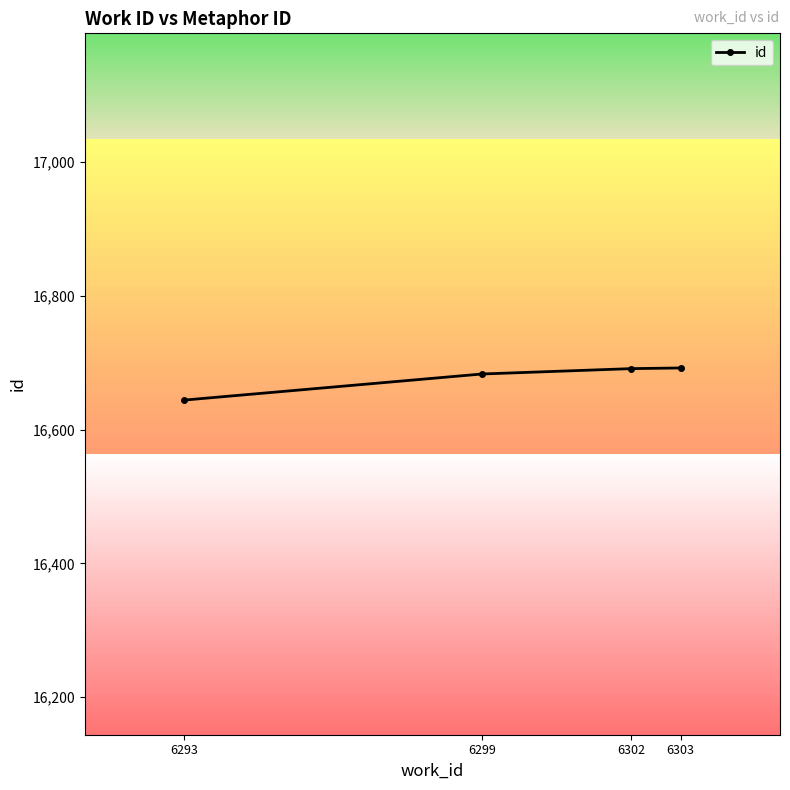

How many lines are shown in the chart?

1